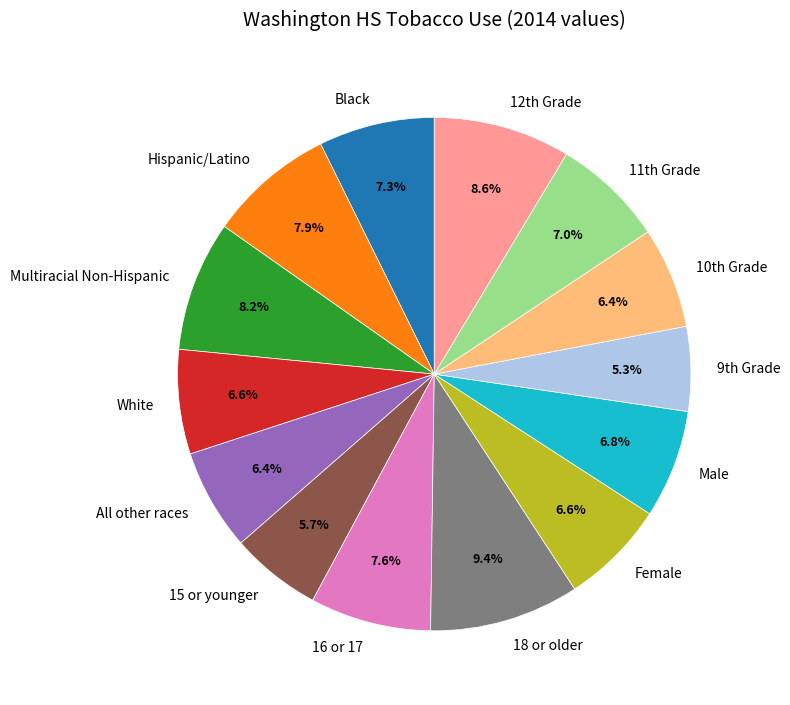

Which category has the biggest portion of the pie?

18 or older